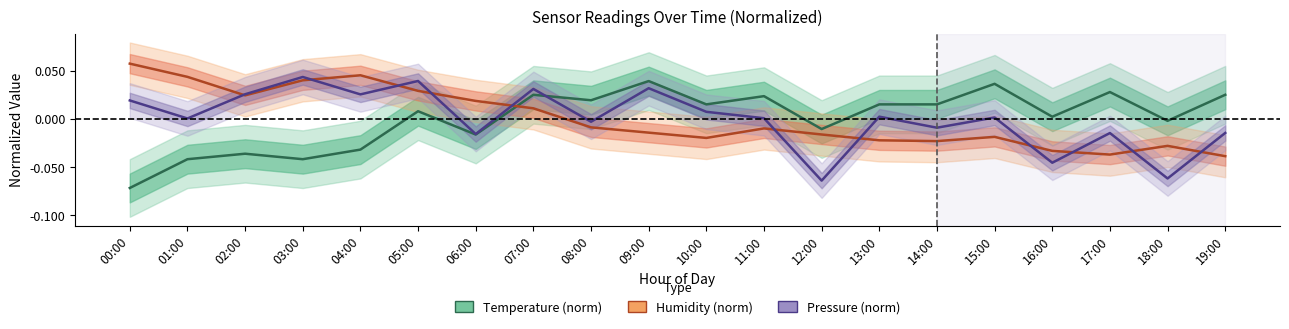

Rank the categories by Humidity (norm) value from highest to lowest.

00:00, 04:00, 01:00, 03:00, 05:00, 02:00, 06:00, 07:00, 08:00, 11:00, 09:00, 12:00, 15:00, 10:00, 13:00, 14:00, 18:00, 16:00, 17:00, 19:00